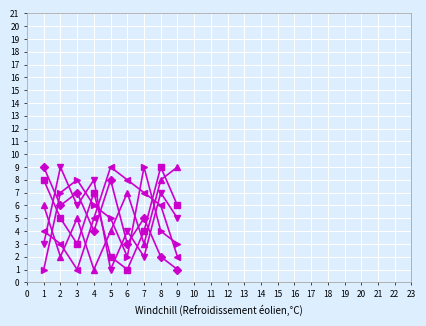

What is the maximum value shown in the chart?

9